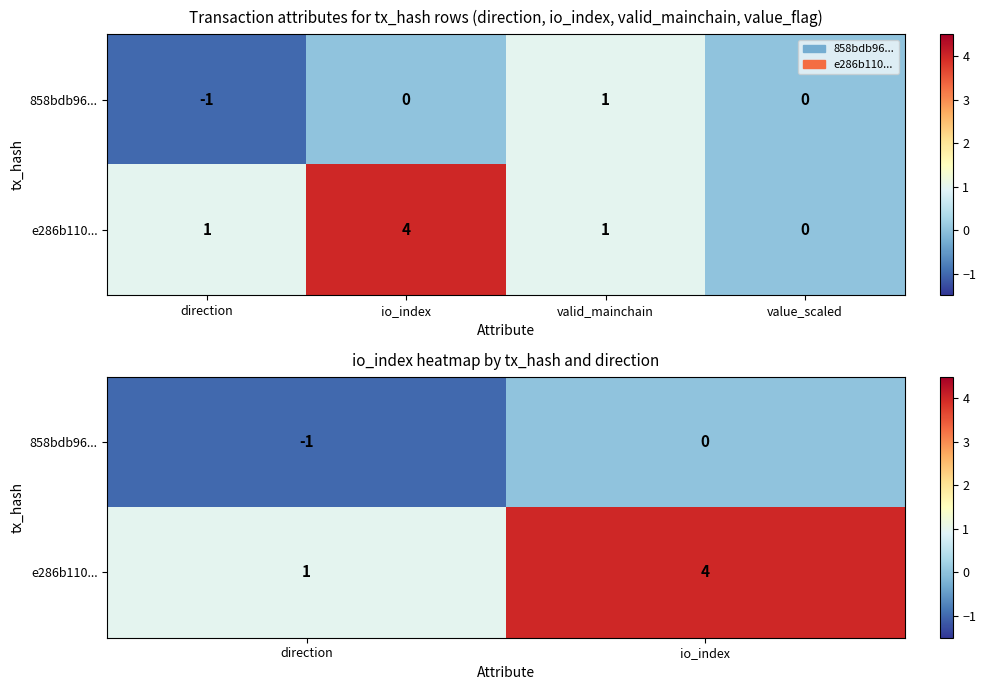

Count the 858bdb96... values in the range -1 to 0.

2